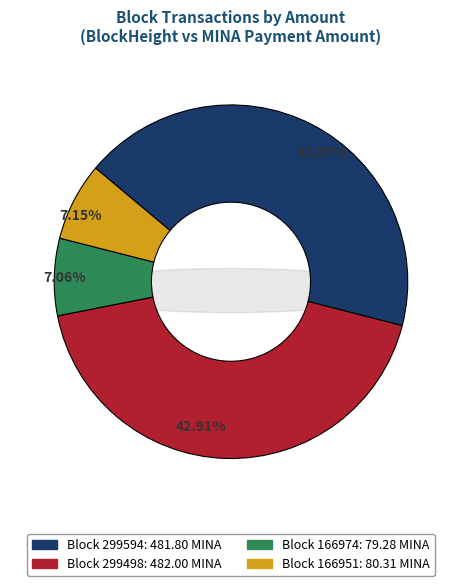

What is the change in value from 299498 to 166974?

-402.7